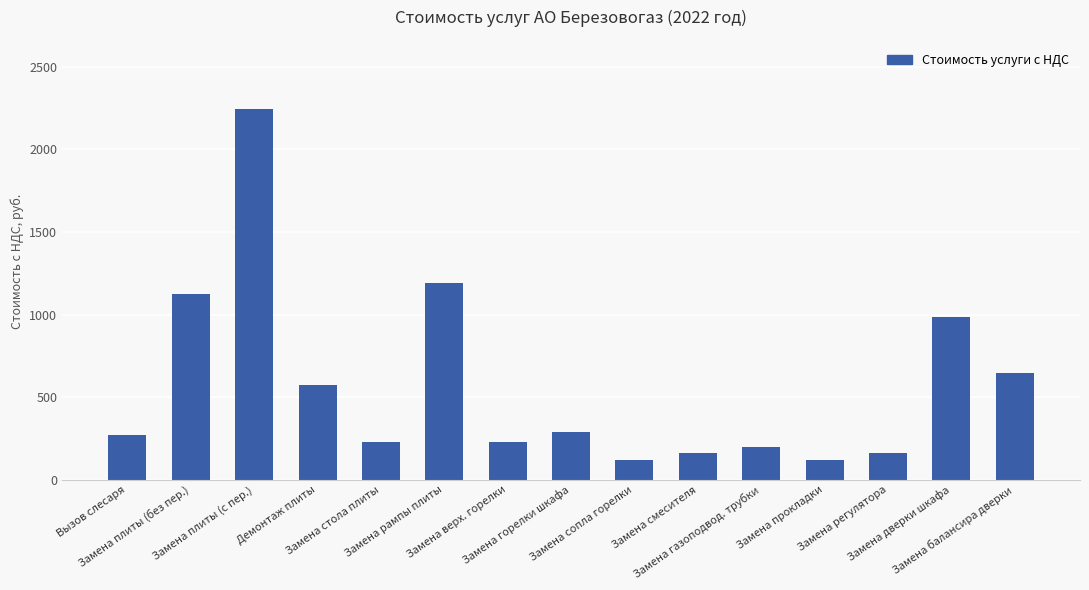

What is the smallest value displayed?

119